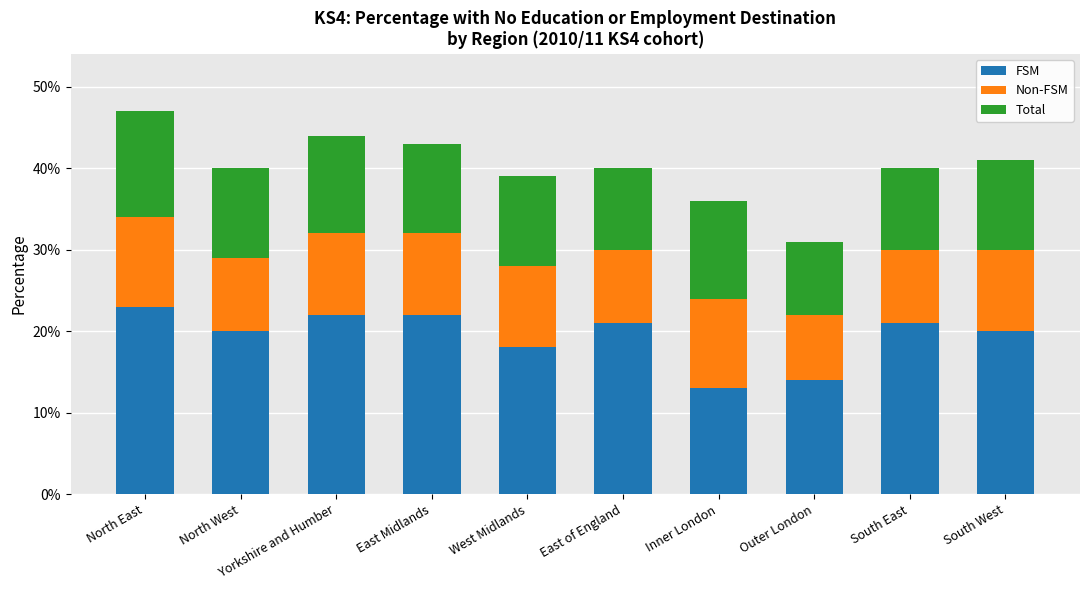

Which series has the largest total across all categories?

FSM